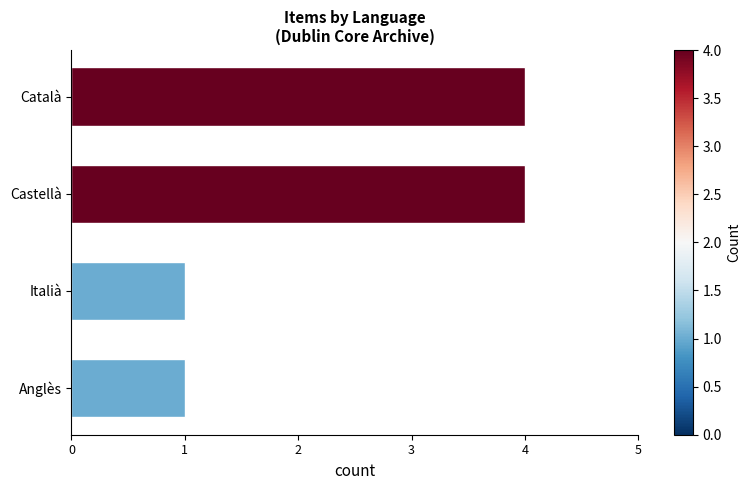

True or false: the data shows 2 at Italià.

False